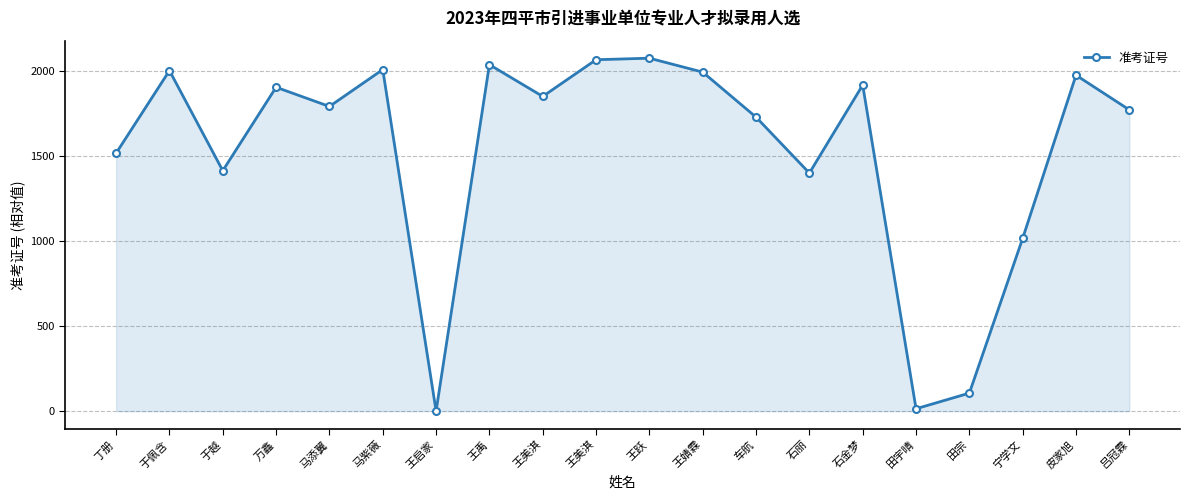

Which category has the highest value across all series?

王跃